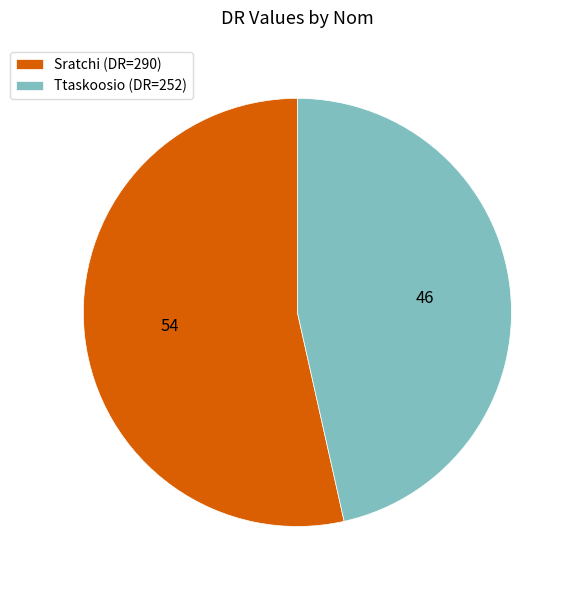

Which slice is the smallest?

Ttaskoosio